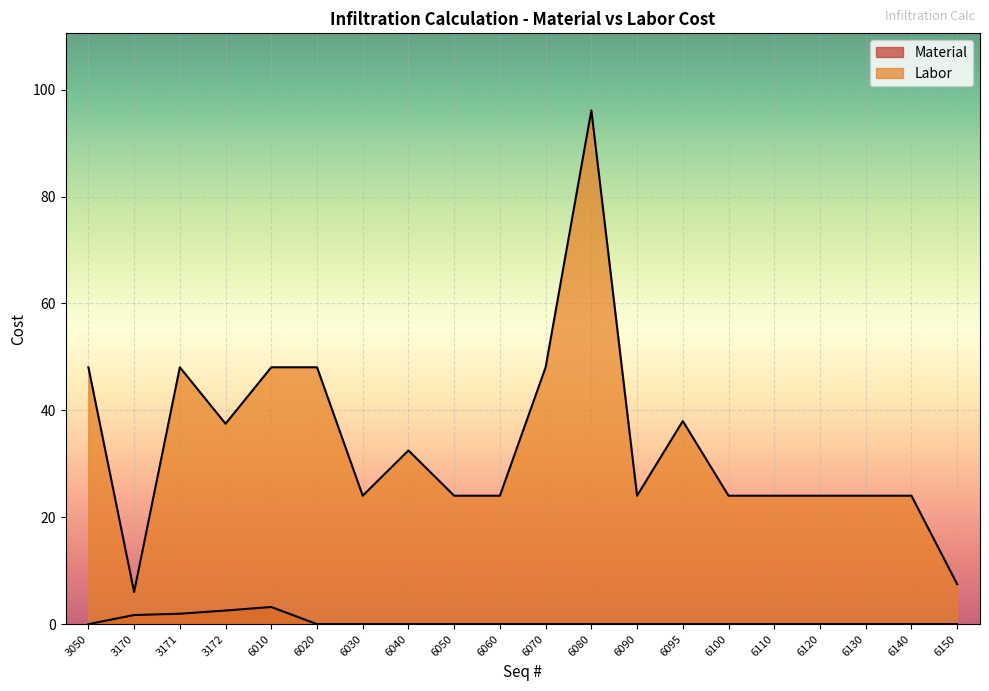

True or false: Material and Labor cross at least once.

False